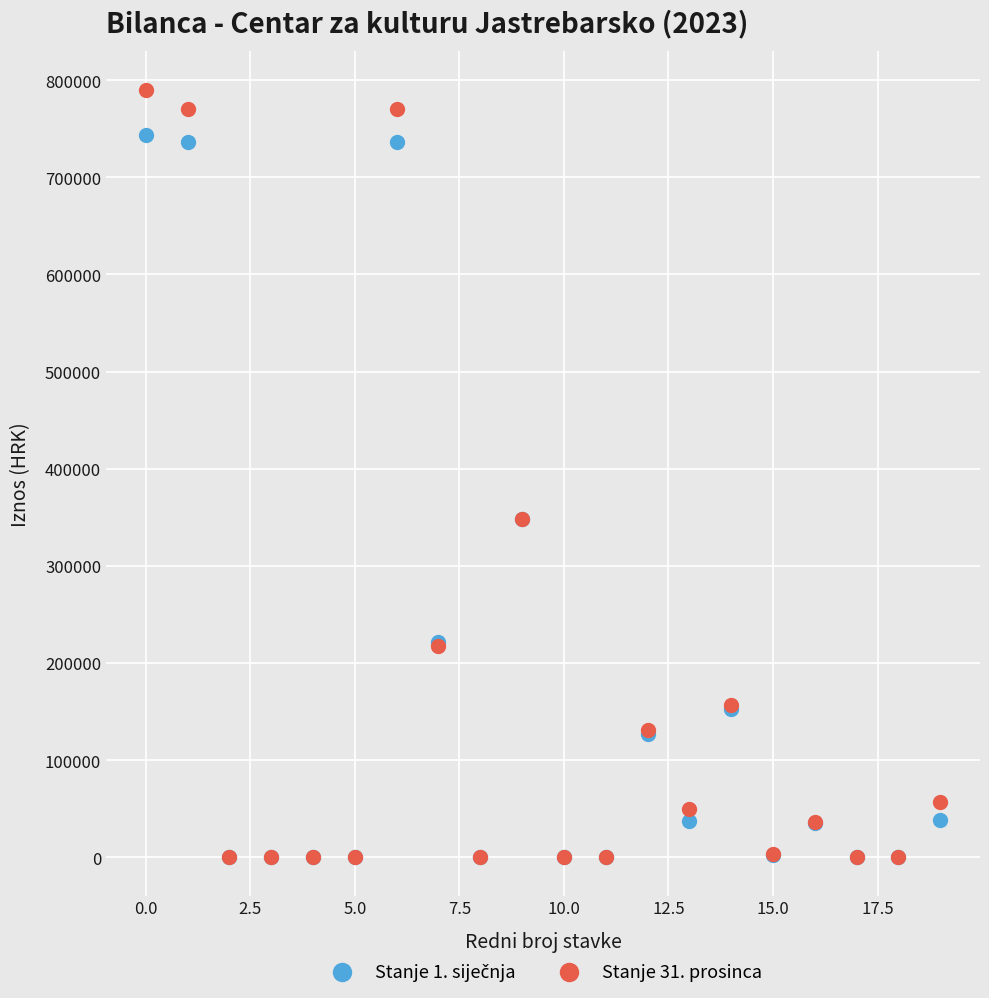

Which series has the largest Y range (max minus min)?

Stanje 31. prosinca